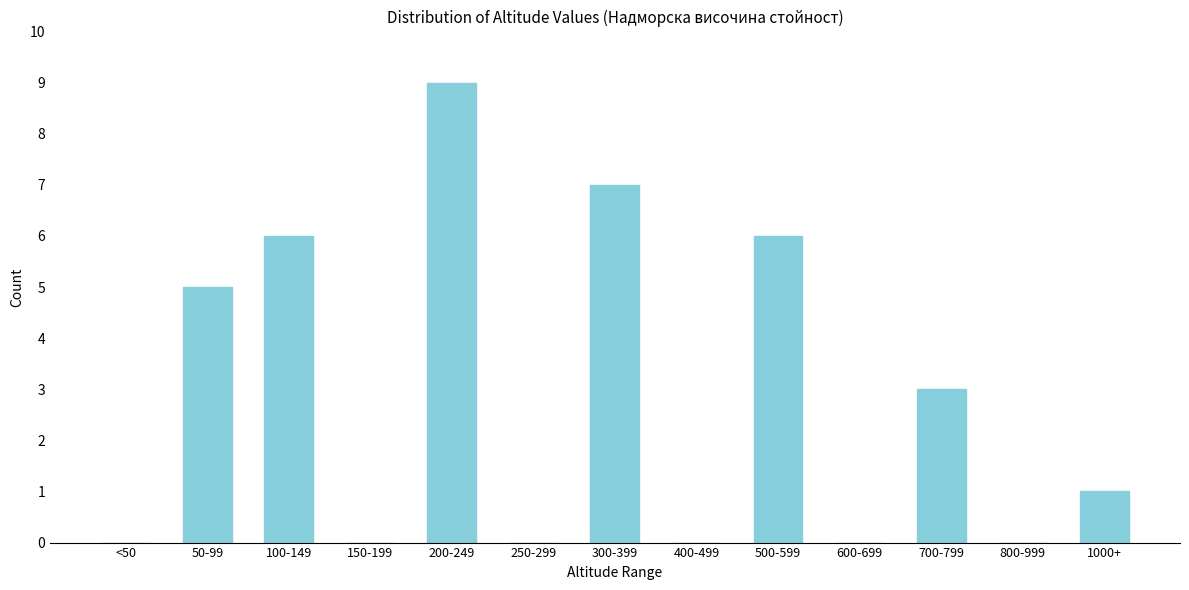

Reading left to right, transcribe all the data shown in this chart.

<50=0	50-99=5	100-149=6	150-199=0	200-249=9	250-299=0	300-399=7	400-499=0	500-599=6	600-699=0	700-799=3	800-999=0	1000+=1